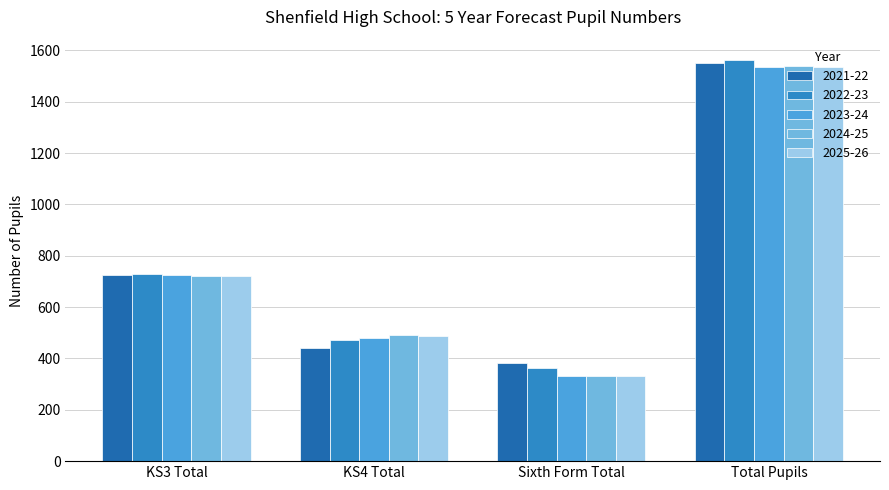

How many values in the 2021-22 series are below 725?

2